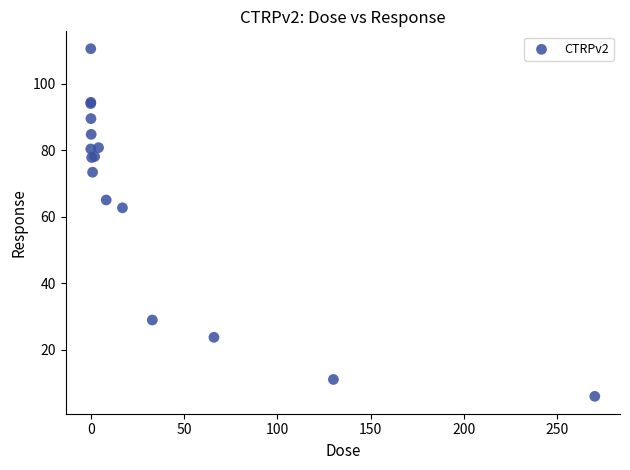

What Y value in the scatter plot is closest to 58?

62.7